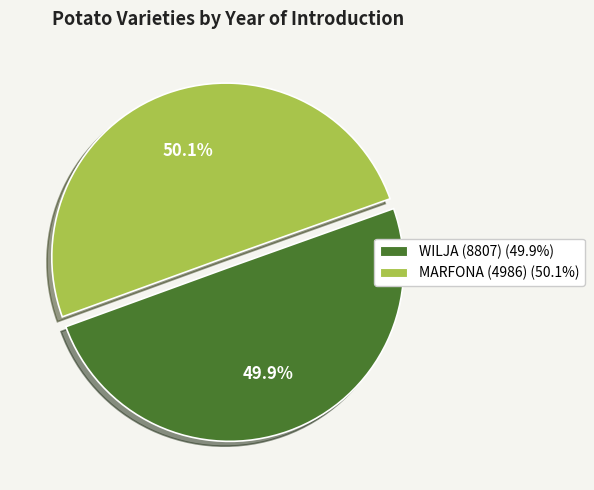

What percentage do WILJA (8807) and MARFONA (4986) together represent?

100.0%